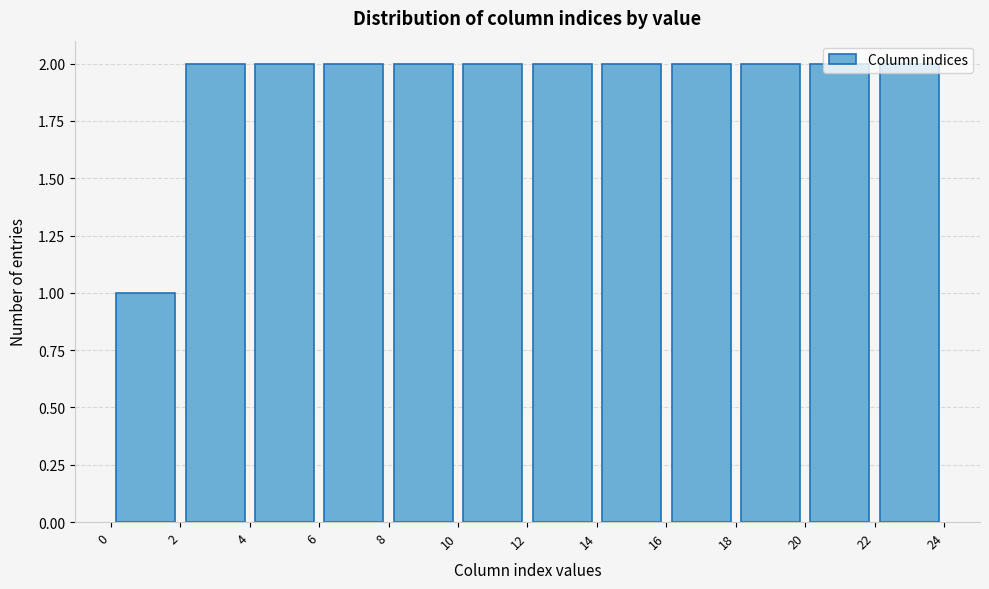

Reading left to right, transcribe this chart: for each bar, give the range it covers on the x-axis and its height. The values are not printed on the chart, so give them approximately, as read against the axis.

0 to 2: 1
2 to 4: 2
4 to 6: 2
6 to 8: 2
8 to 10: 2
10 to 12: 2
12 to 14: 2
14 to 16: 2
16 to 18: 2
18 to 20: 2
20 to 22: 2
22 to 24: 2